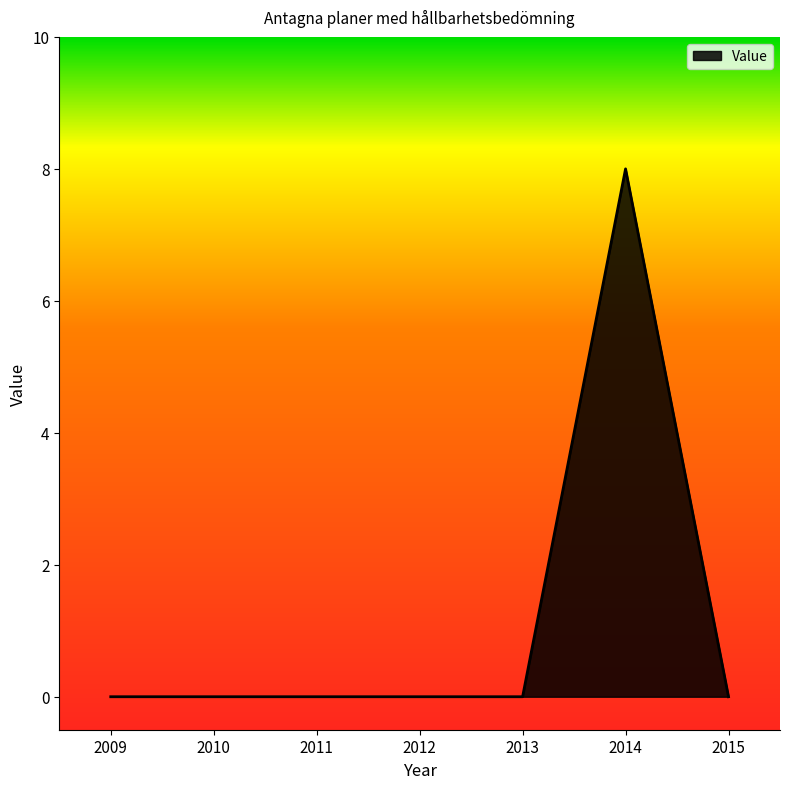

True or false: the data has more than 0 interior local peaks.

True